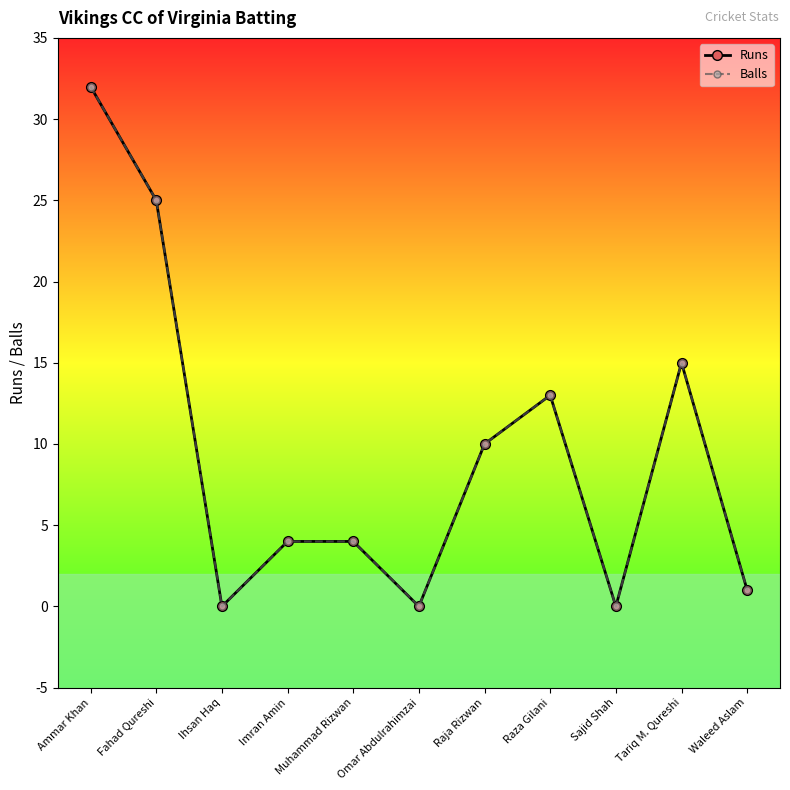

Does the chart have visible grid lines?

No